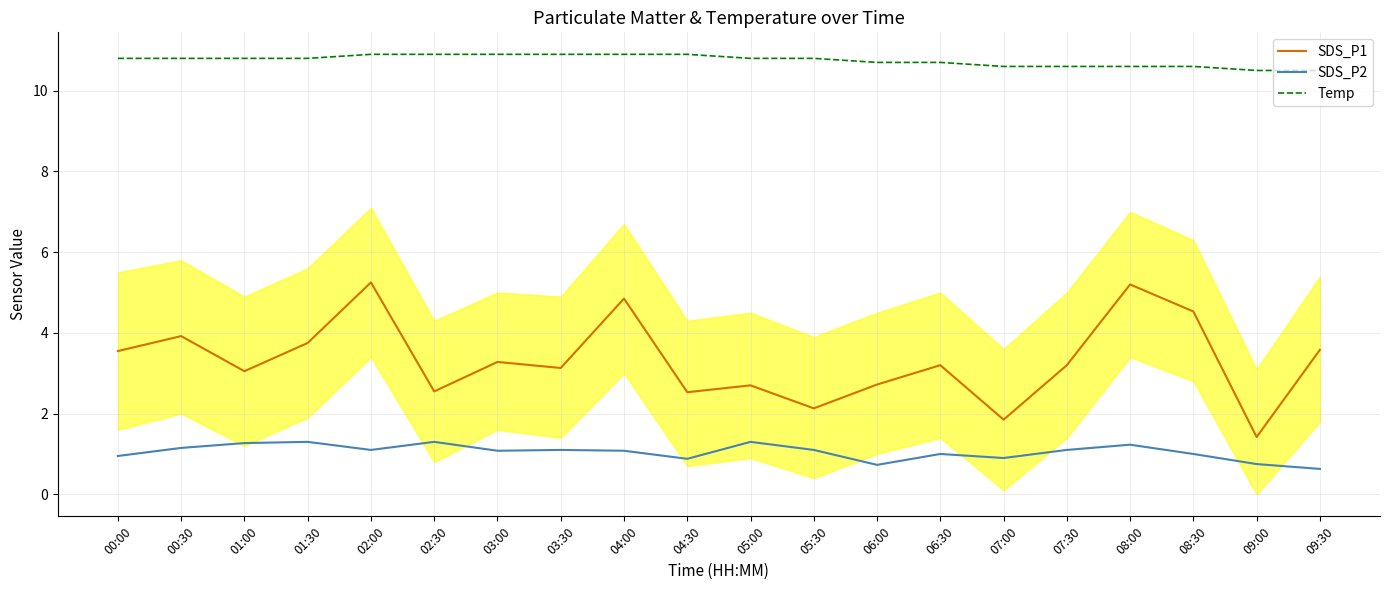

How many lines are shown in the chart?

3